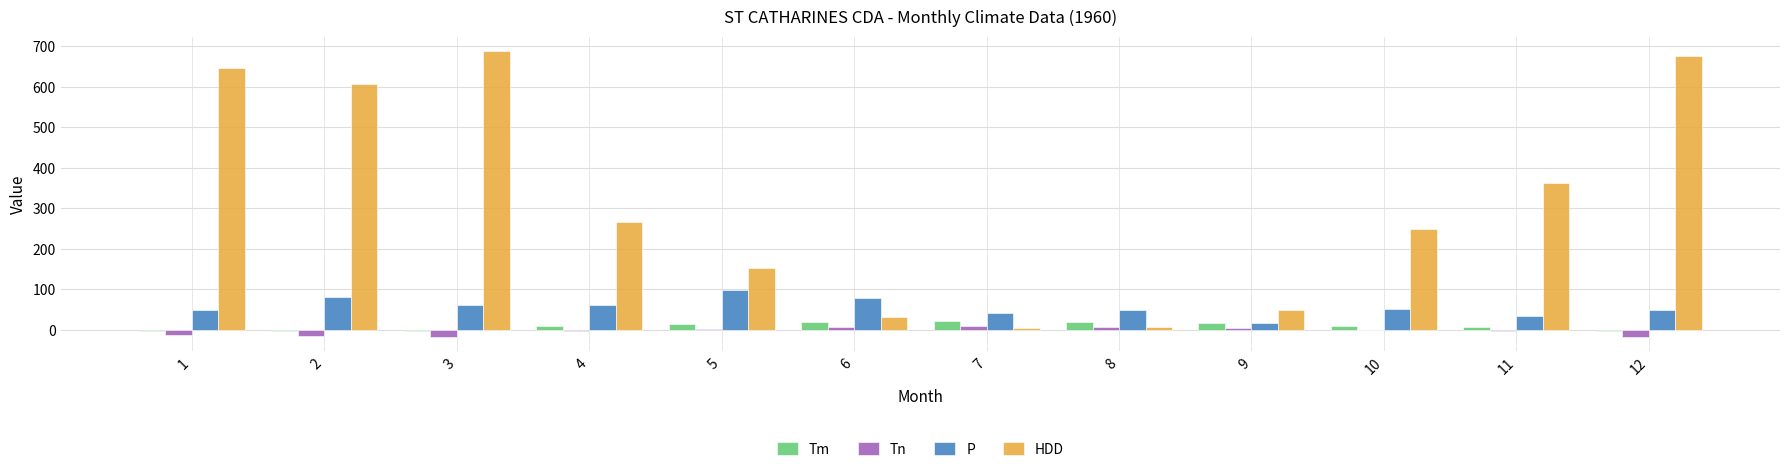

At which category is the sum across all series the highest?

3